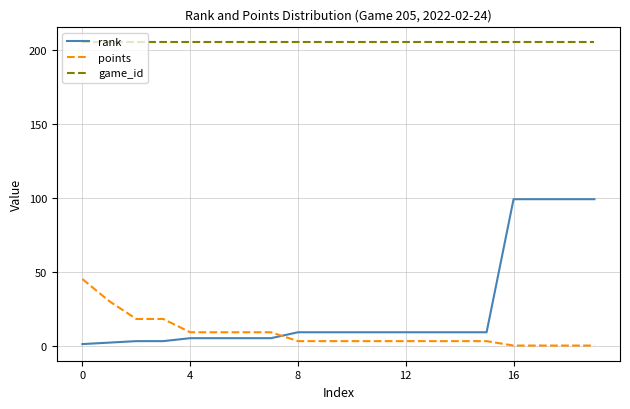

Which series has the widest spread of values?

rank